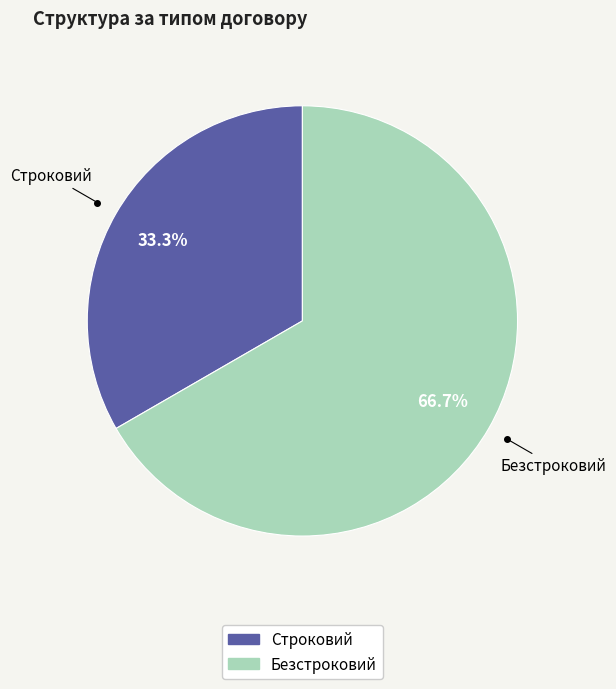

To the nearest percent, what is the average slice percentage?

50%